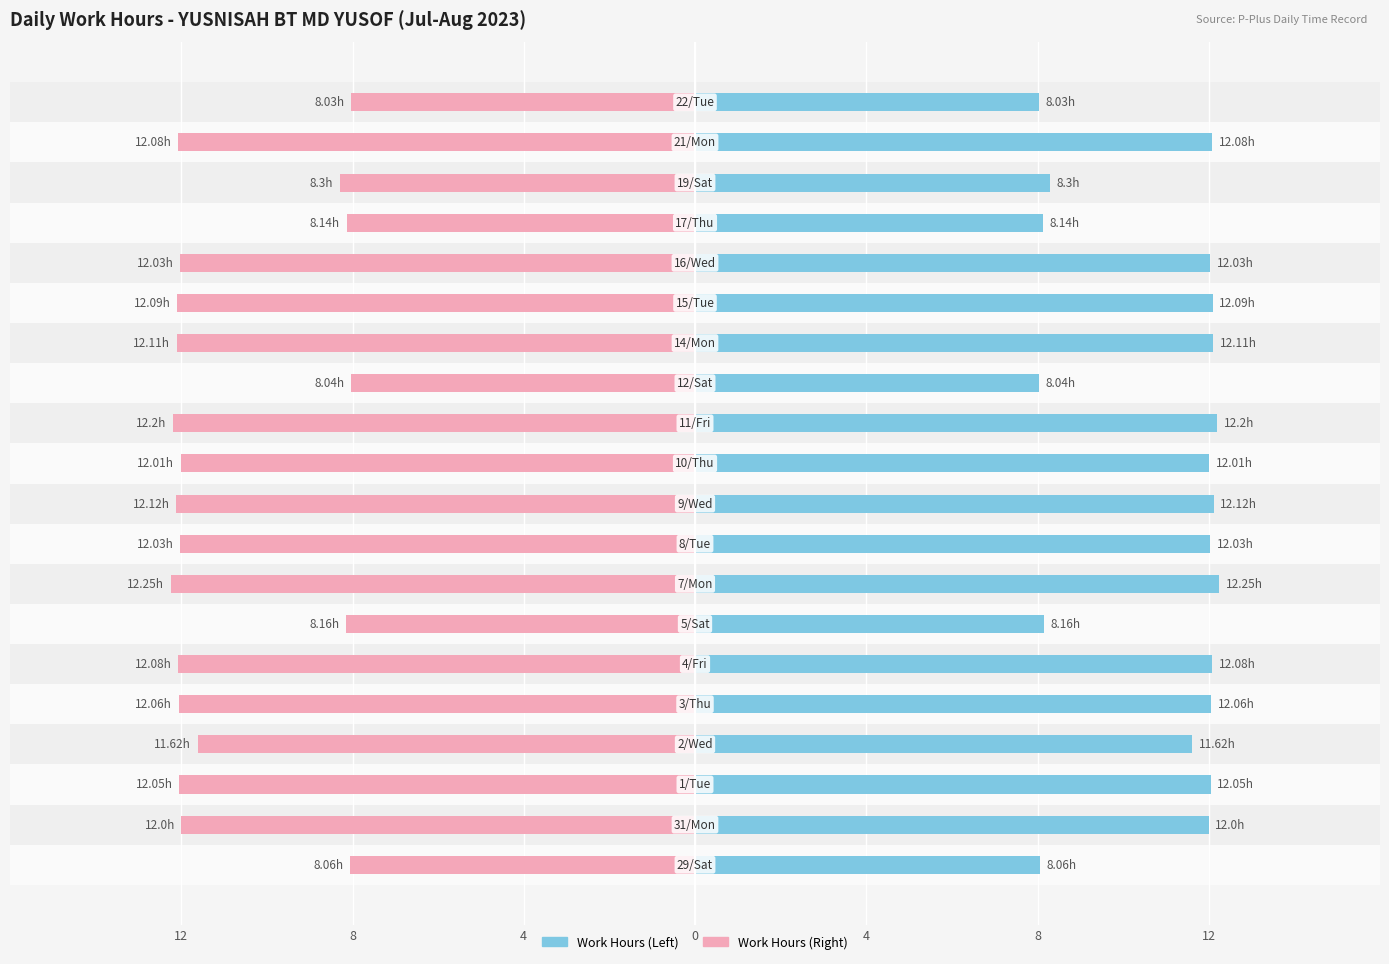

What is the average value of the Work Hours series?

10.9